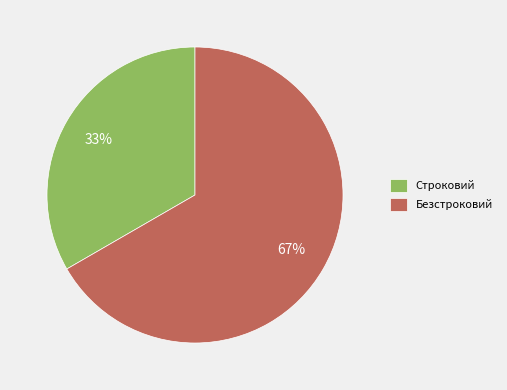

Is there any slice that represents more than half of the pie?

Yes